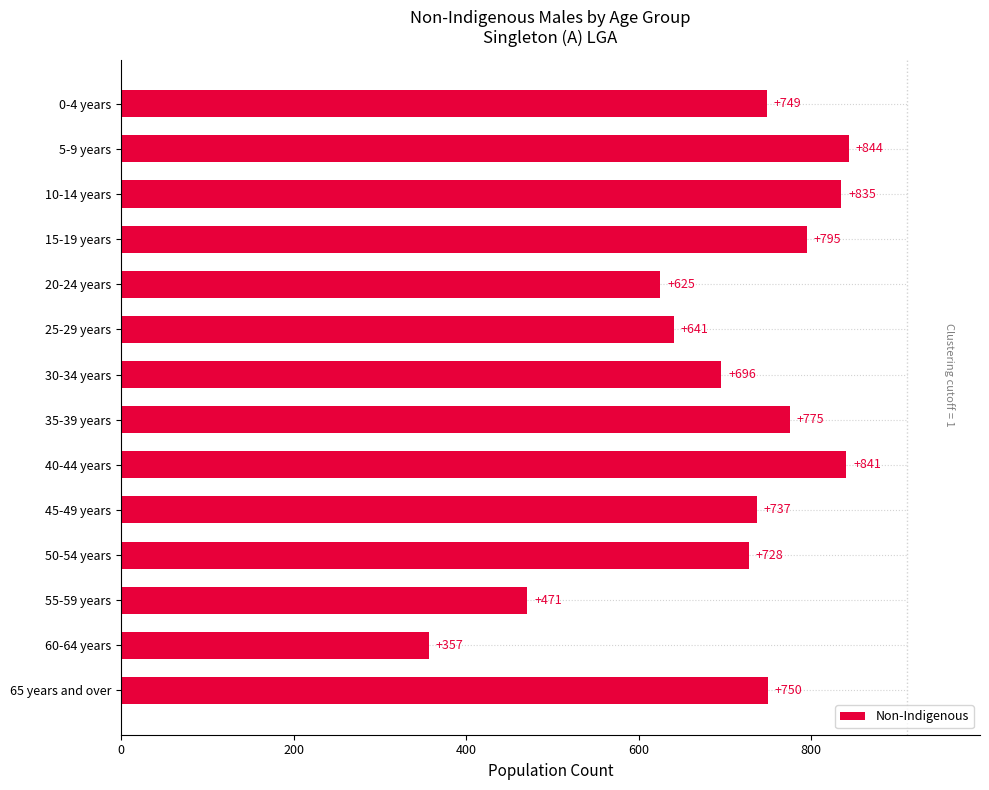

How many series are shown in this chart?

1